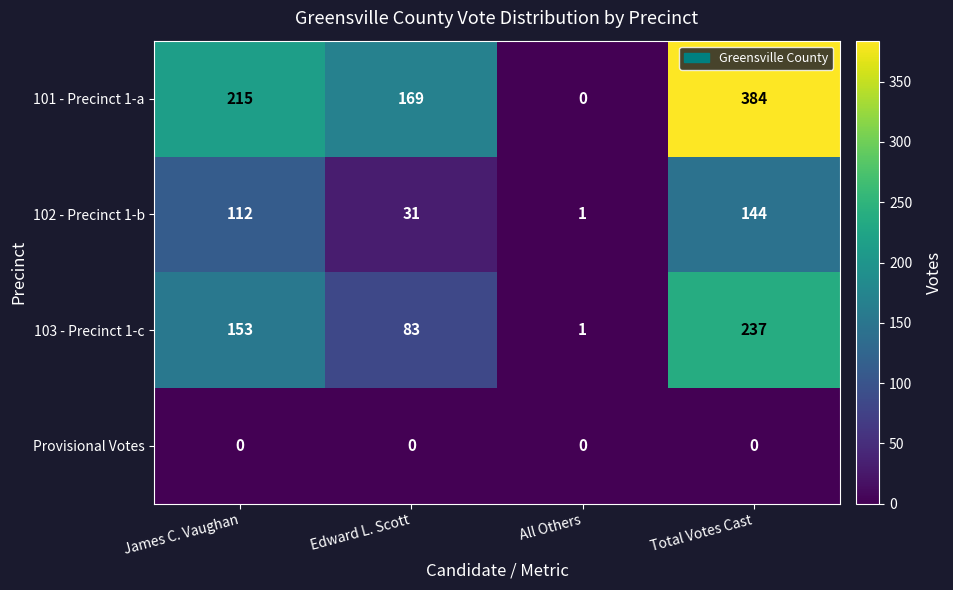

What is the difference between the maximum and second lowest values in the 102 - Precinct 1-b series?

113